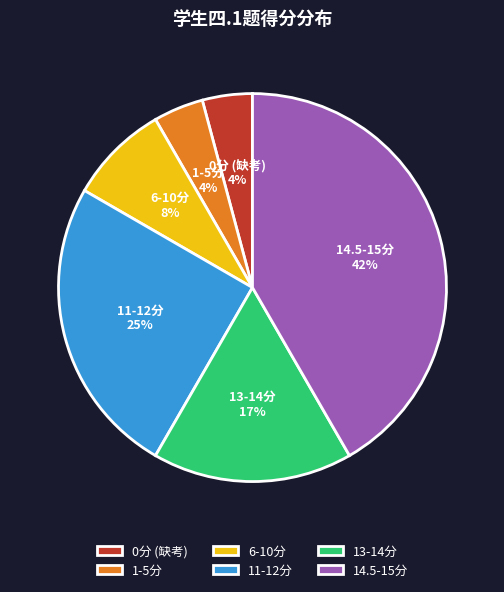

To the nearest percent, what is the difference between the largest and smallest slice percentages?

38%